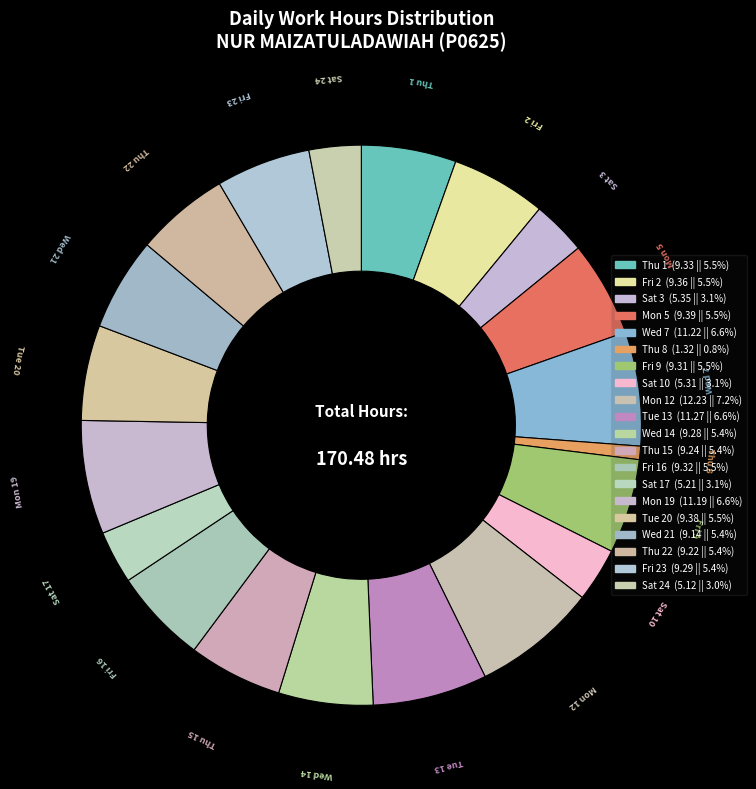

What is the largest slice in the pie chart?

Mon 12